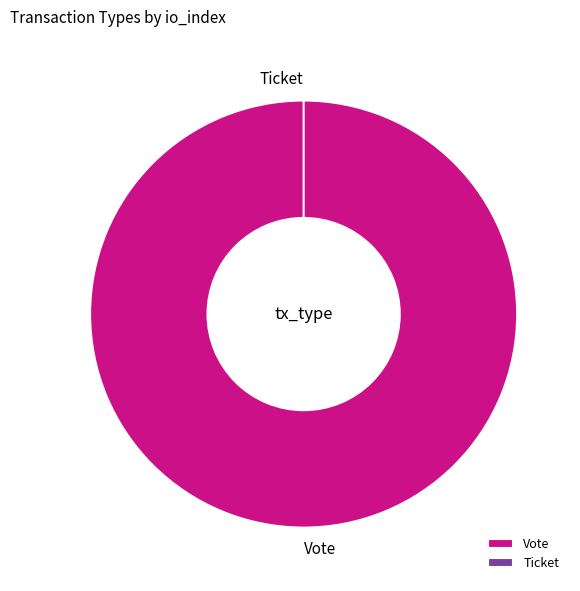

What is the total percentage of Ticket and Vote?

100.0%